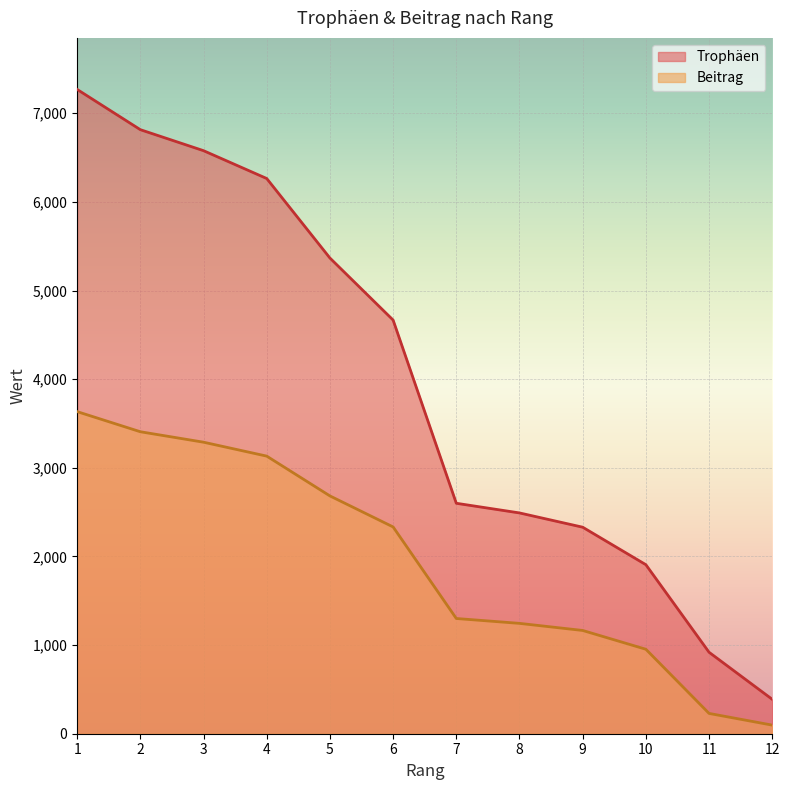

What is the average value of the Beitrag series?

1956